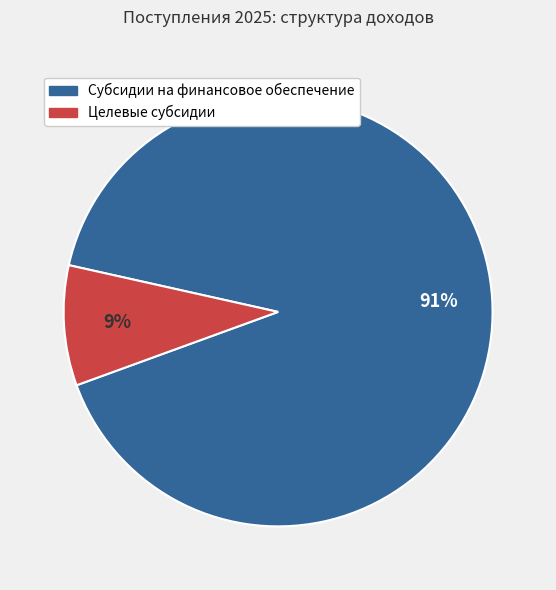

Which category accounts for the majority?

Субсидии на финансовое обеспечение